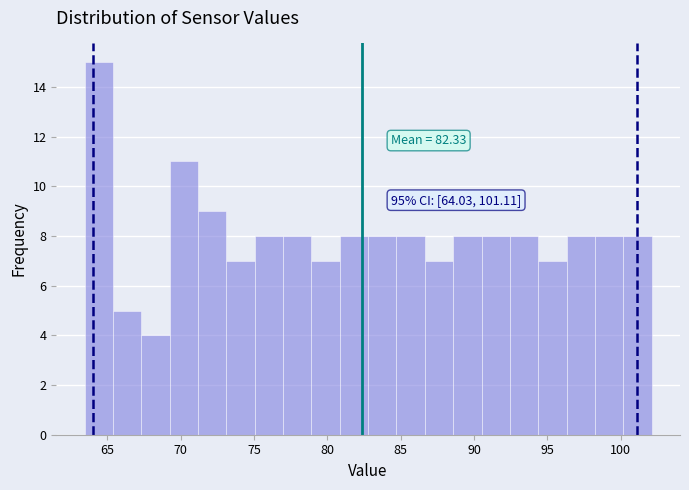

Read against the x-axis, roughly where is the centre of the tallest bar?

64.5